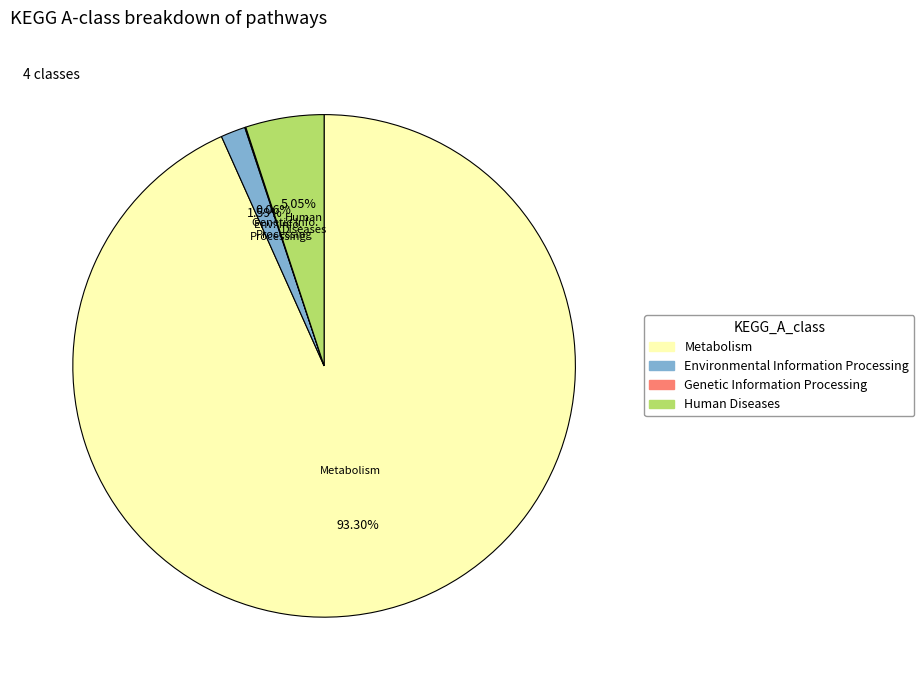

Between Human Diseases and Metabolism, which is larger?

Metabolism